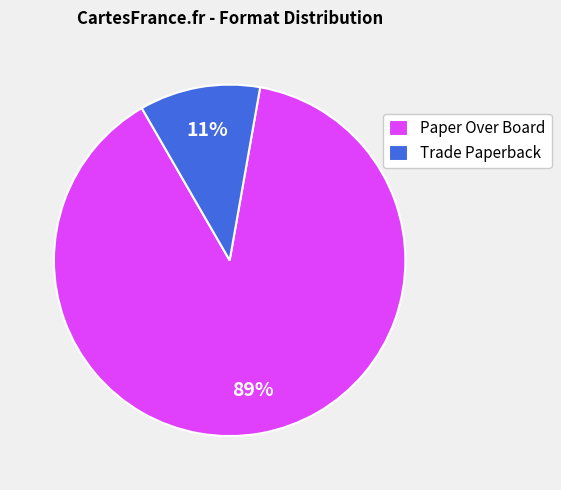

What is the largest slice in the pie chart?

Paper Over Board